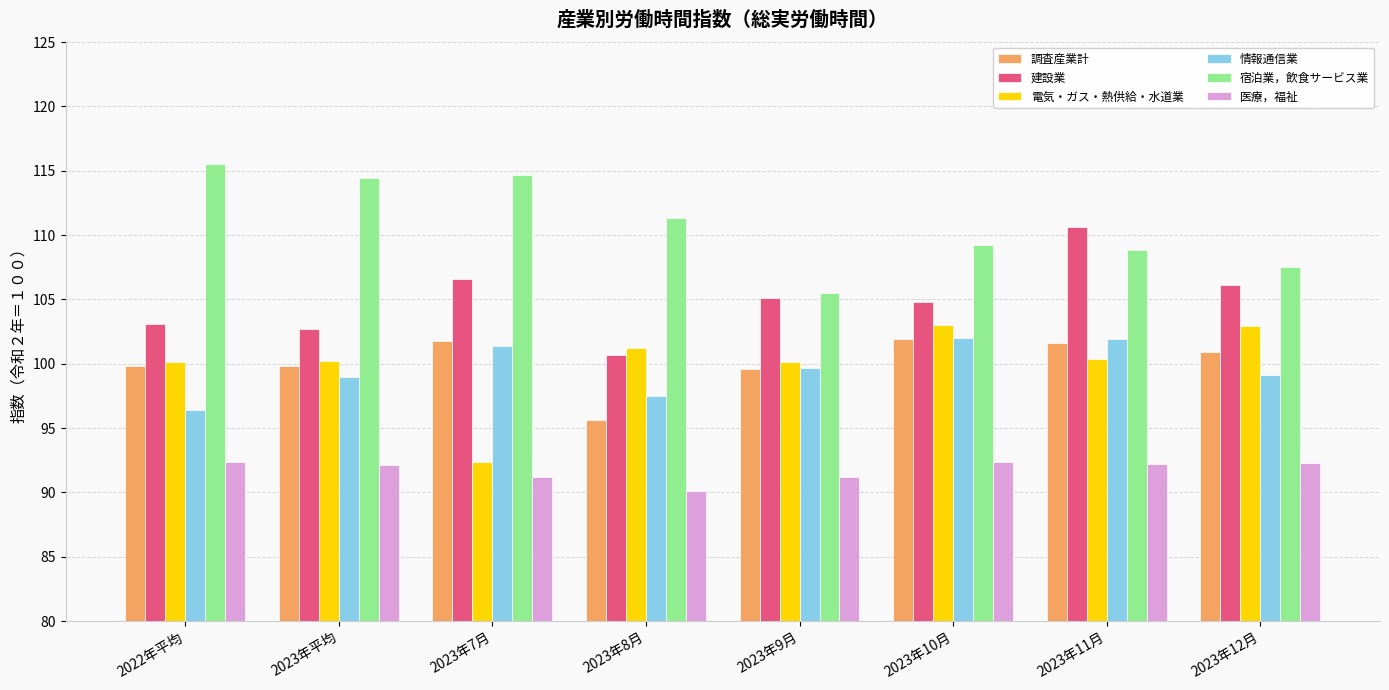

What is the label of the 1st bar from the right?

2023年12月